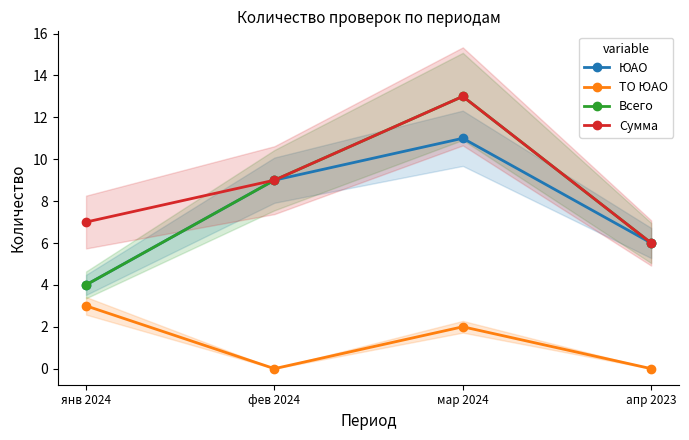

What is the approximate value of Всего at апр 2023?

6